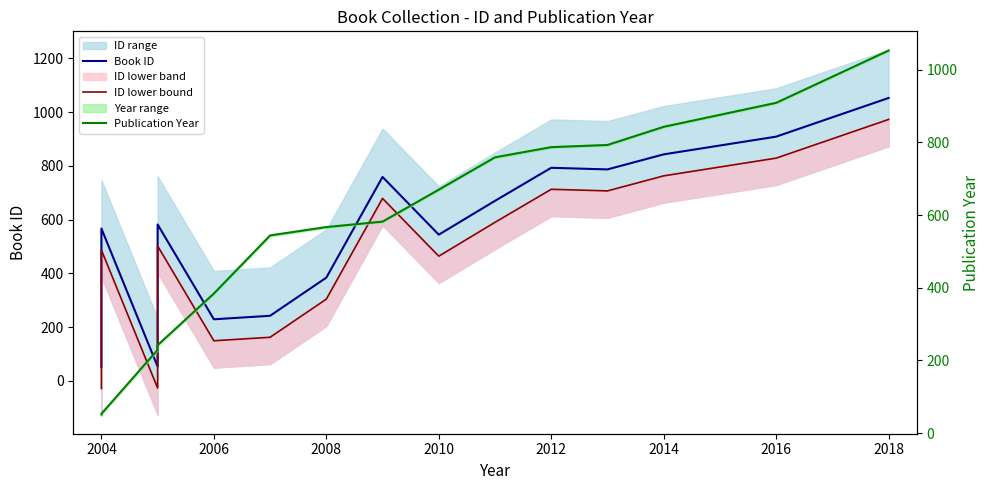

What is the minimum value for ID lower bound?

-29